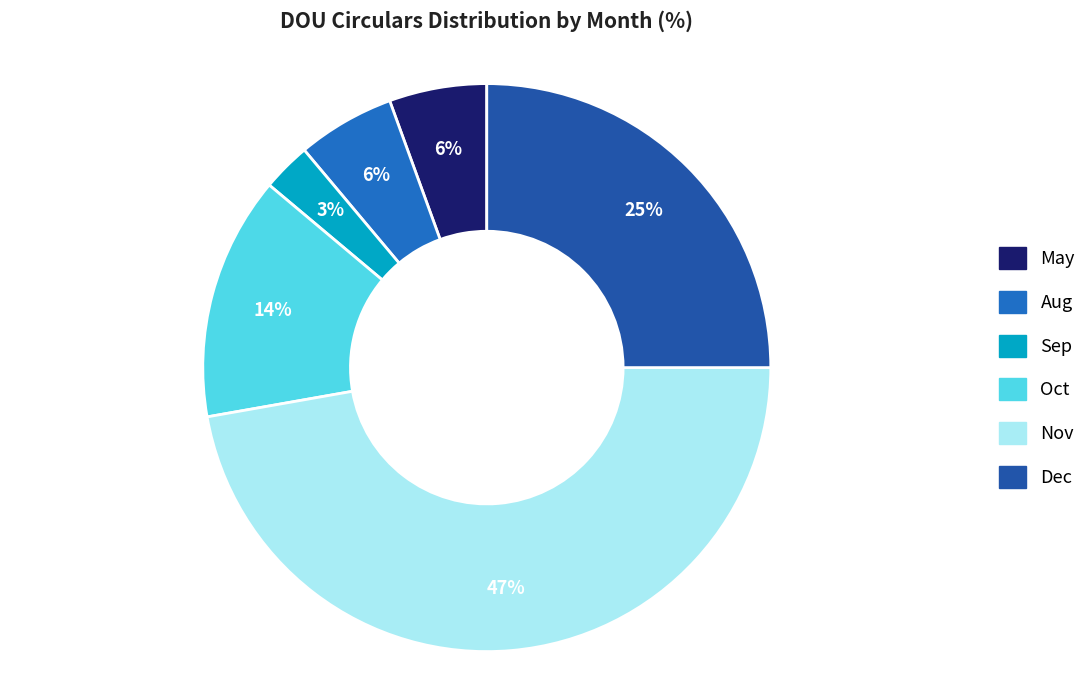

Count the number of slices in the pie.

6